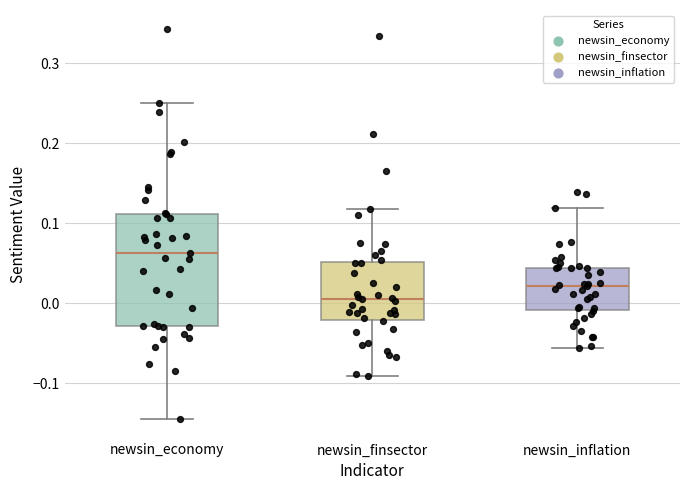

Reading left to right, read every box against the y-axis: the position of its median line, the range the box covers, and the ends of its whiskers. The values are not printed on the chart, so give them approximately, as read against the axis.

newsin_economy: median 0.06, box -0.03 to 0.11, whiskers -0.15 to 0.25
newsin_finsector: median 0.00, box -0.02 to 0.05, whiskers -0.09 to 0.12
newsin_inflation: median 0.02, box -0.01 to 0.04, whiskers -0.06 to 0.12